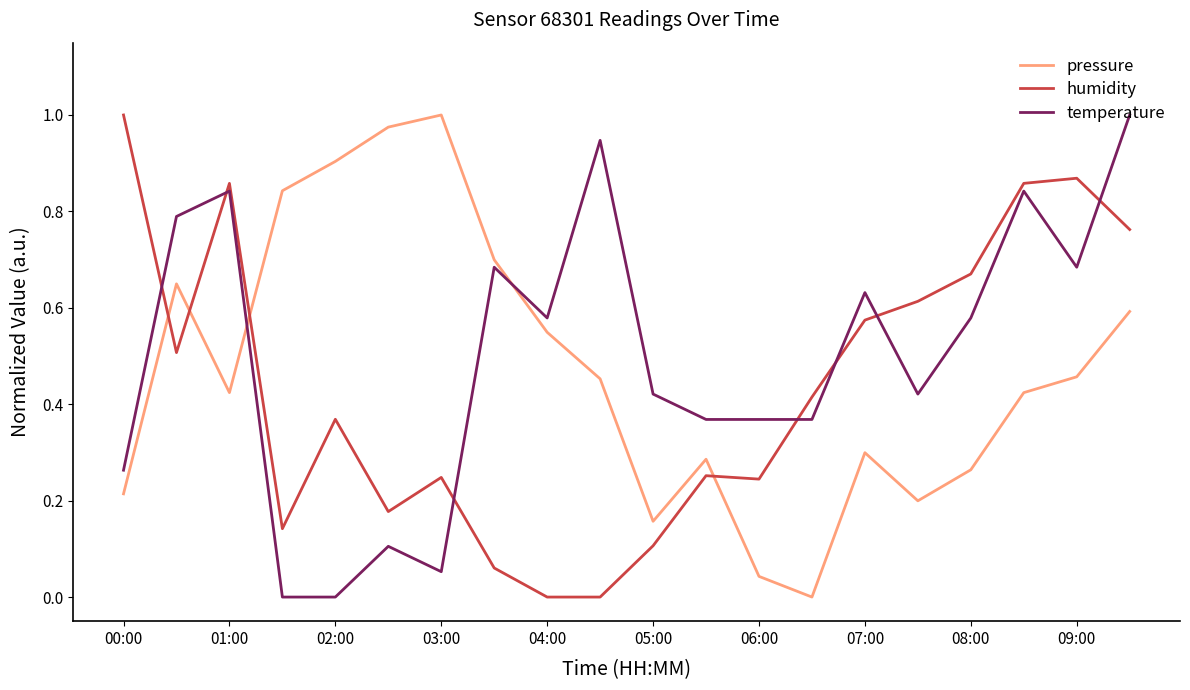

Which series ends up on top after the final intersection of pressure and humidity?

humidity